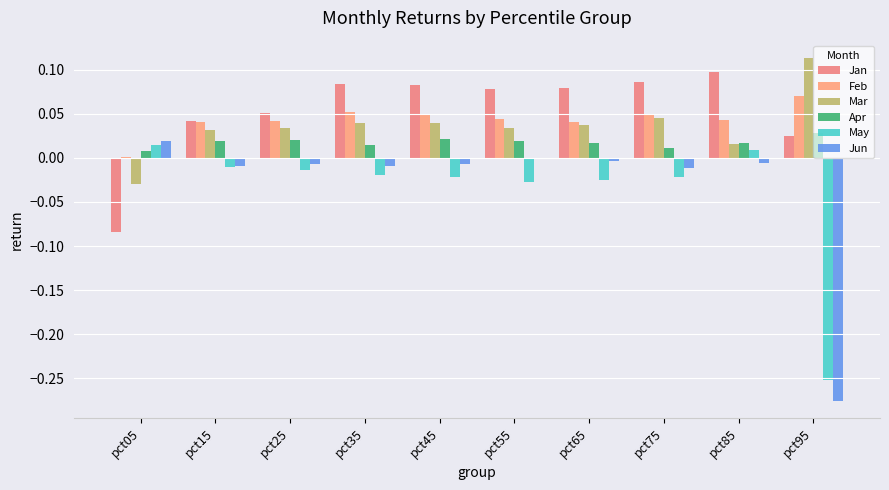

Are the bars horizontal?

No